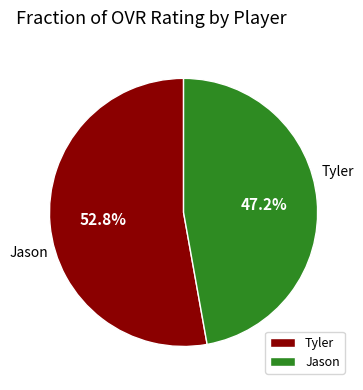

Count the number of slices in the pie.

2